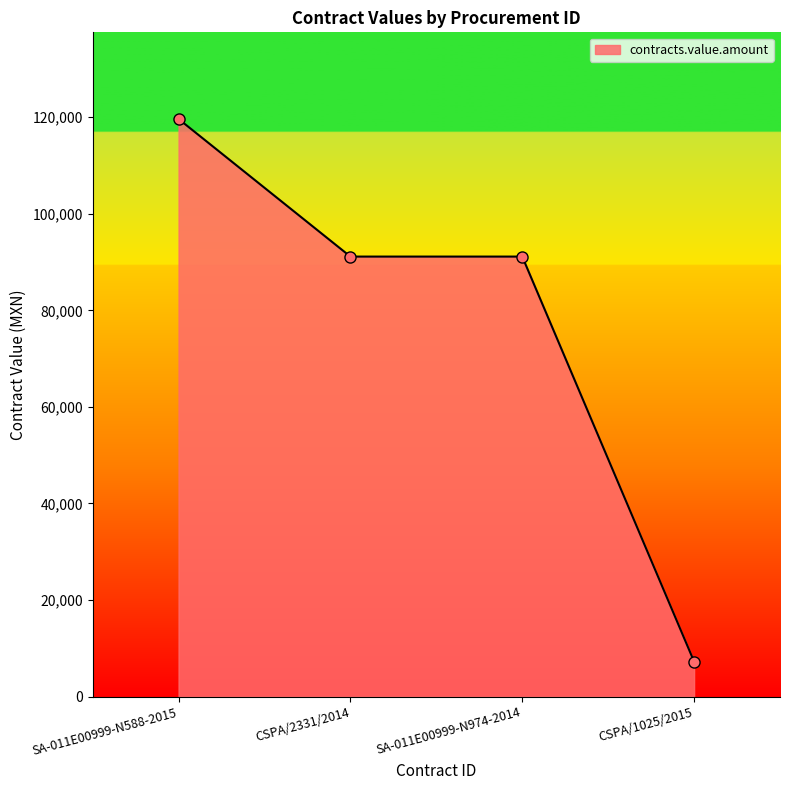

What is the sum of all values?

309125